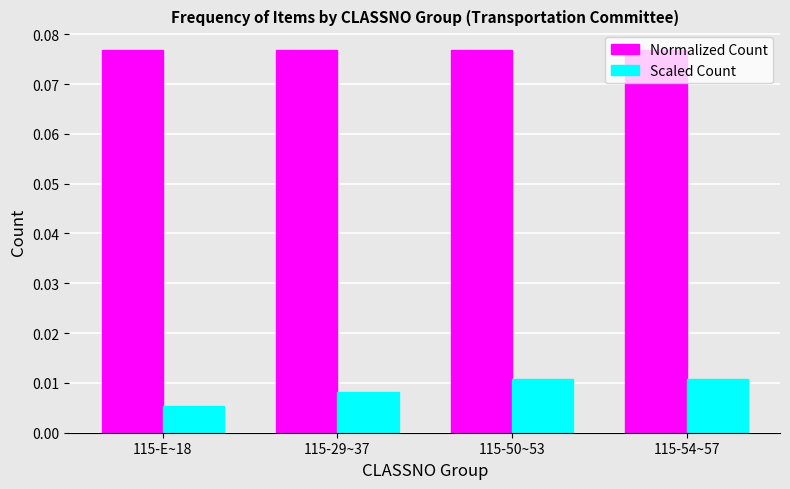

What are all the series names shown in the legend?

Normalized Count, Scaled Count